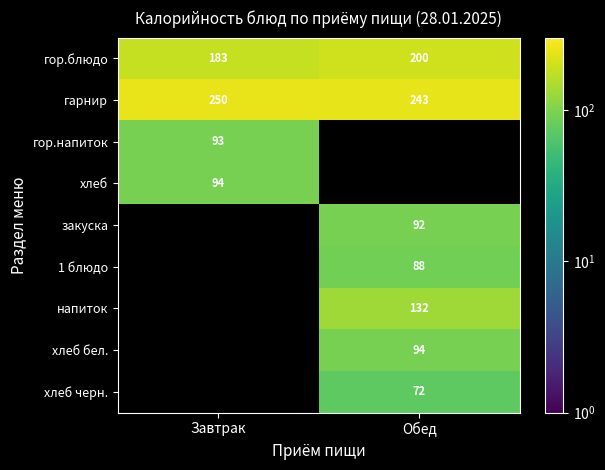

The value of гарнир at Обед is 112. True or false?

False